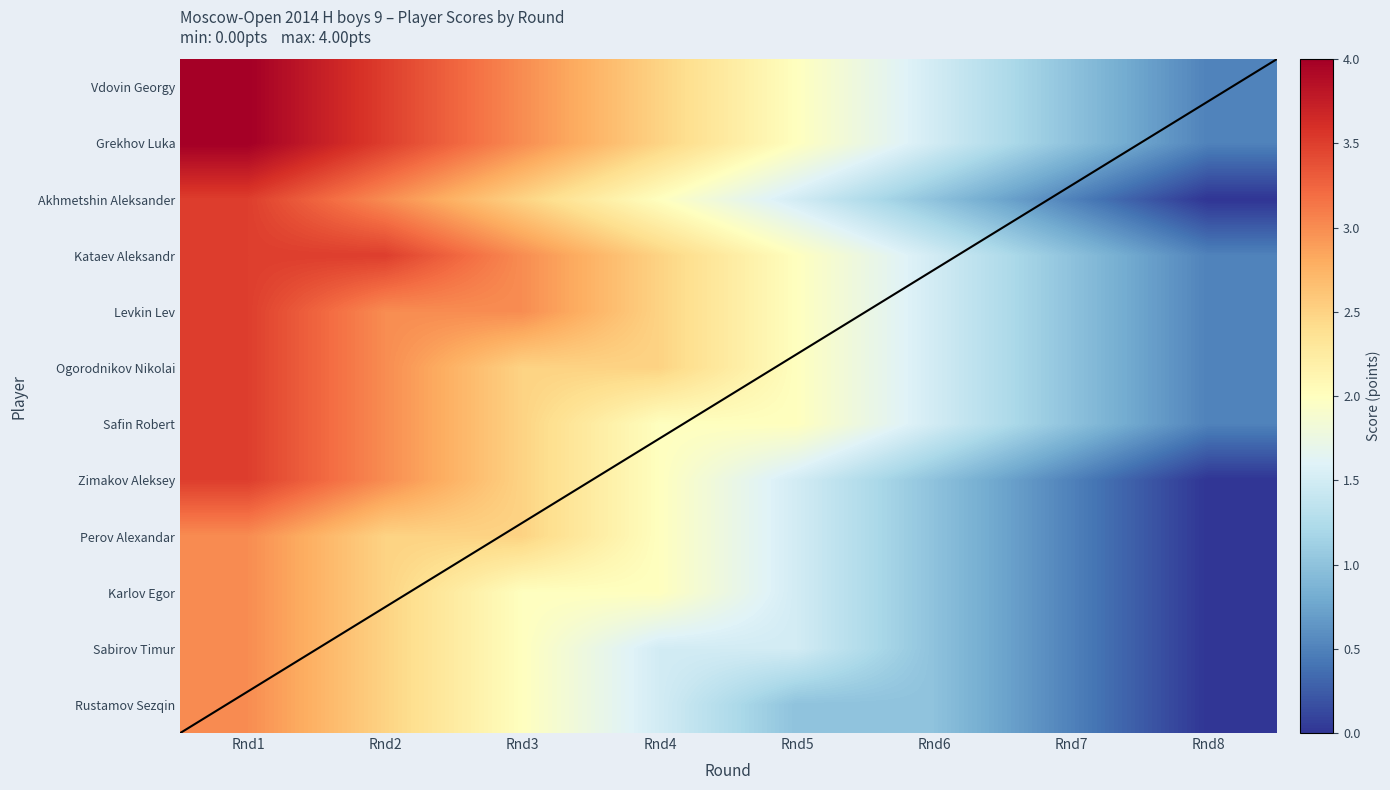

Count the number of data series in this chart.

12